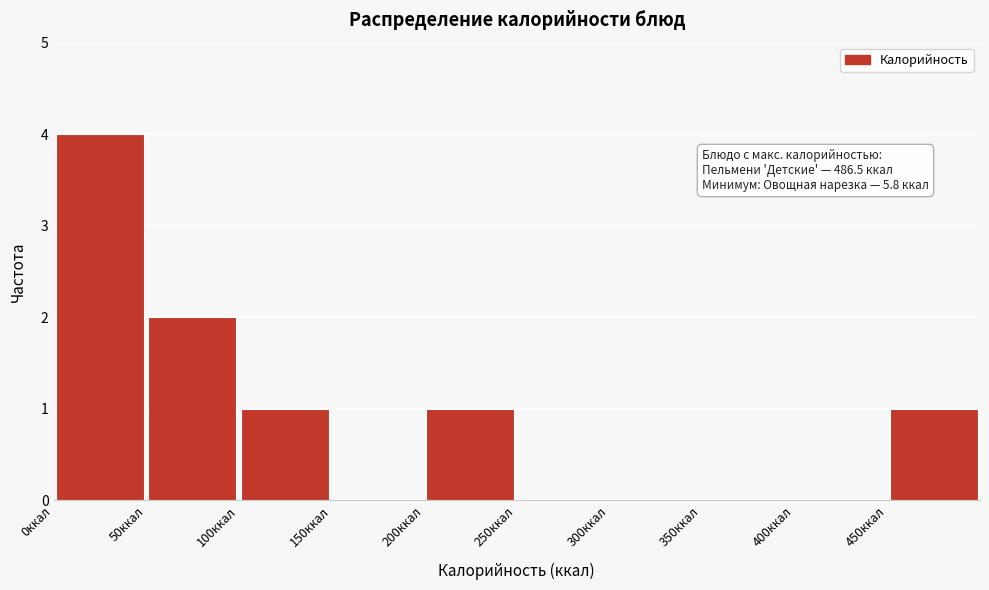

Over which range of the x-axis is the bar tallest?

0 to 50